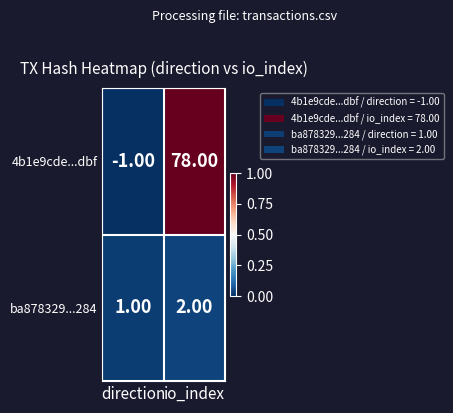

Which category has the lowest value across all series?

direction